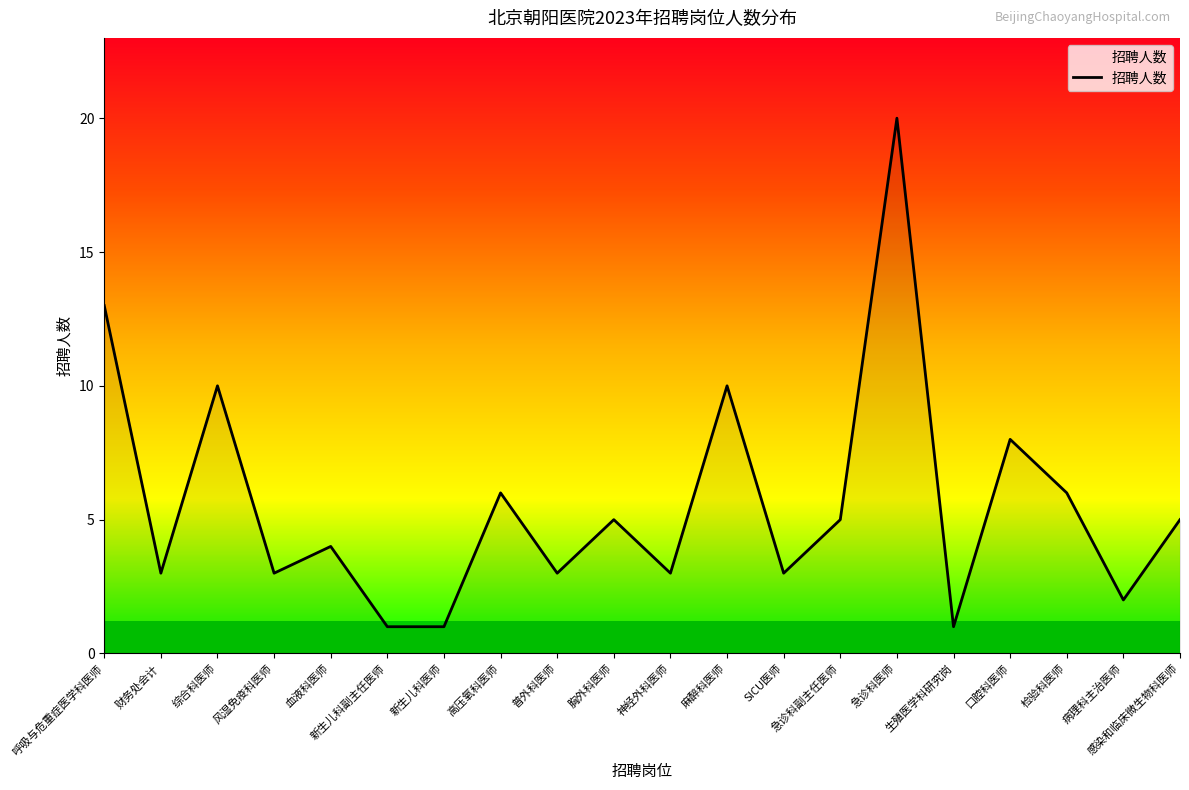

List the labels in order of value, largest first.

急诊科医师, 呼吸与危重症医学科医师, 综合科医师, 麻醉科医师, 口腔科医师, 高压氧科医师, 检验科医师, 胸外科医师, 急诊科副主任医师, 感染和临床微生物科医师, 血液科医师, 财务处会计, 风湿免疫科医师, 普外科医师, 神经外科医师, SICU医师, 病理科主治医师, 新生儿科副主任医师, 新生儿科医师, 生殖医学科研究岗